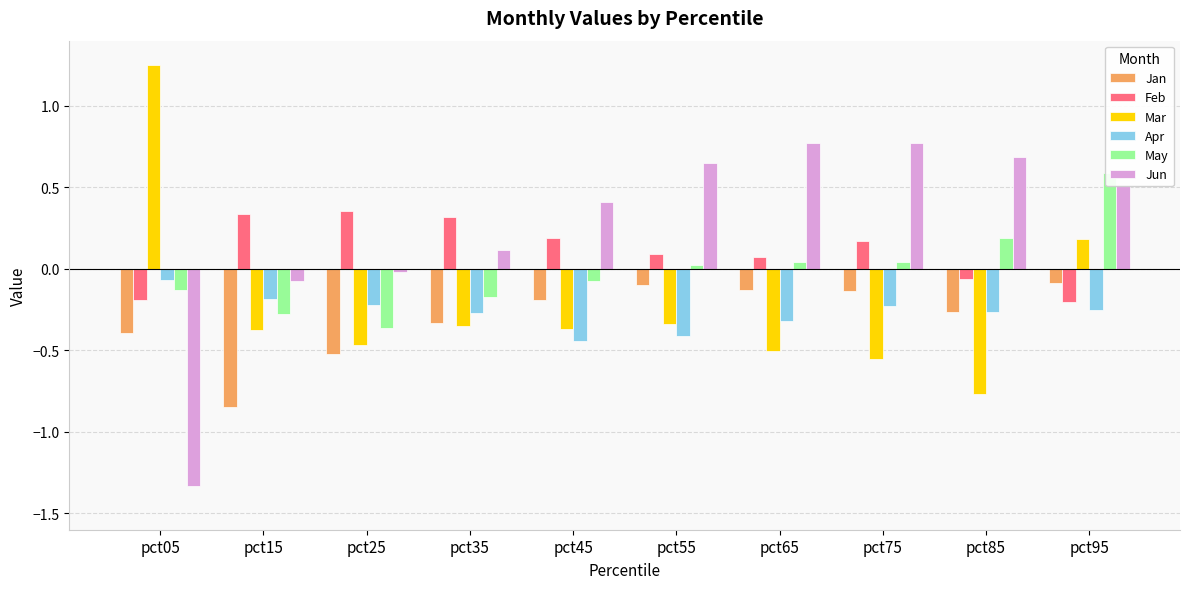

Which series has the largest total across all categories?

Jun